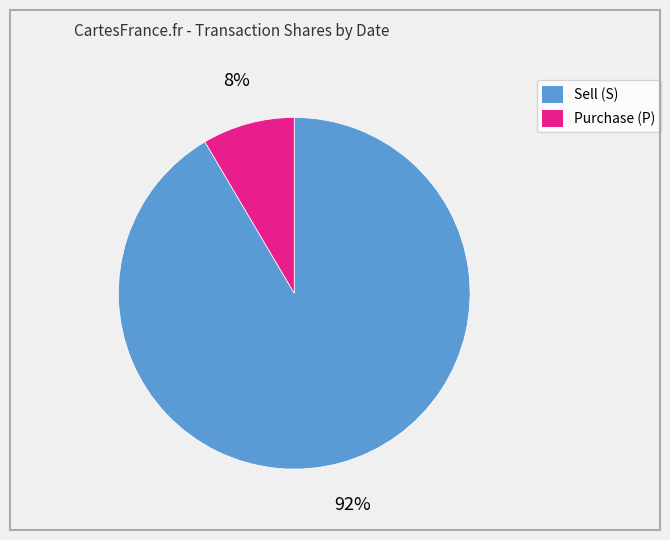

How many segments does this pie chart have?

2